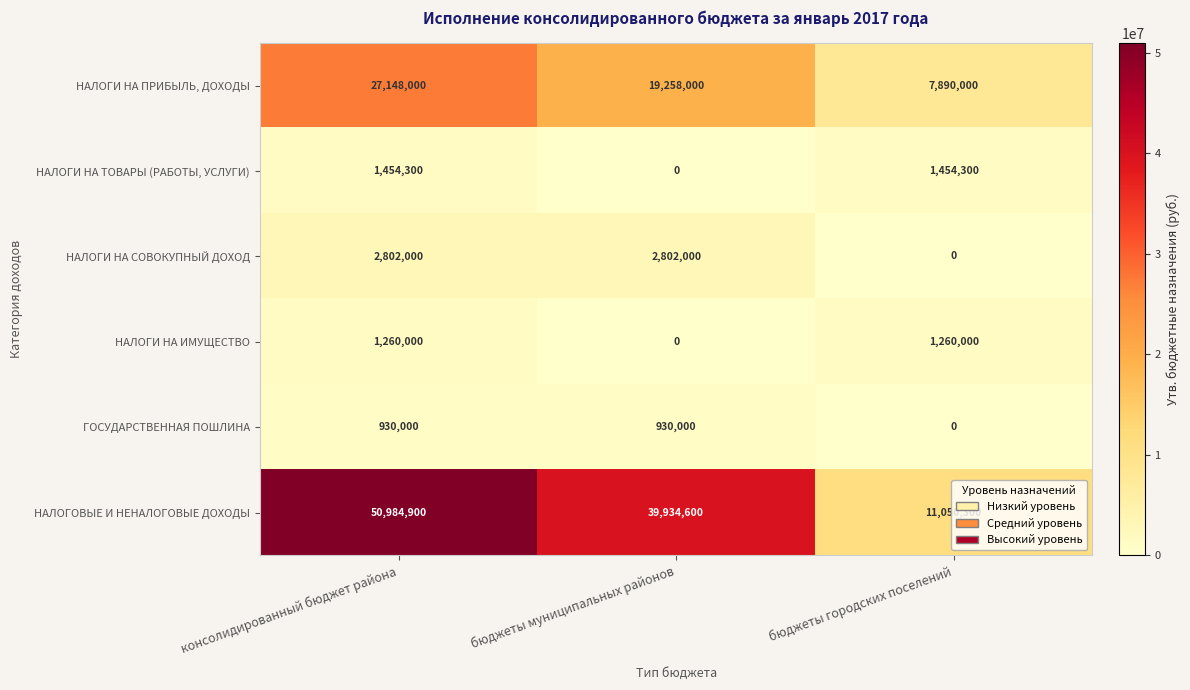

Which category has the highest value across all series?

консолидированный бюджет района